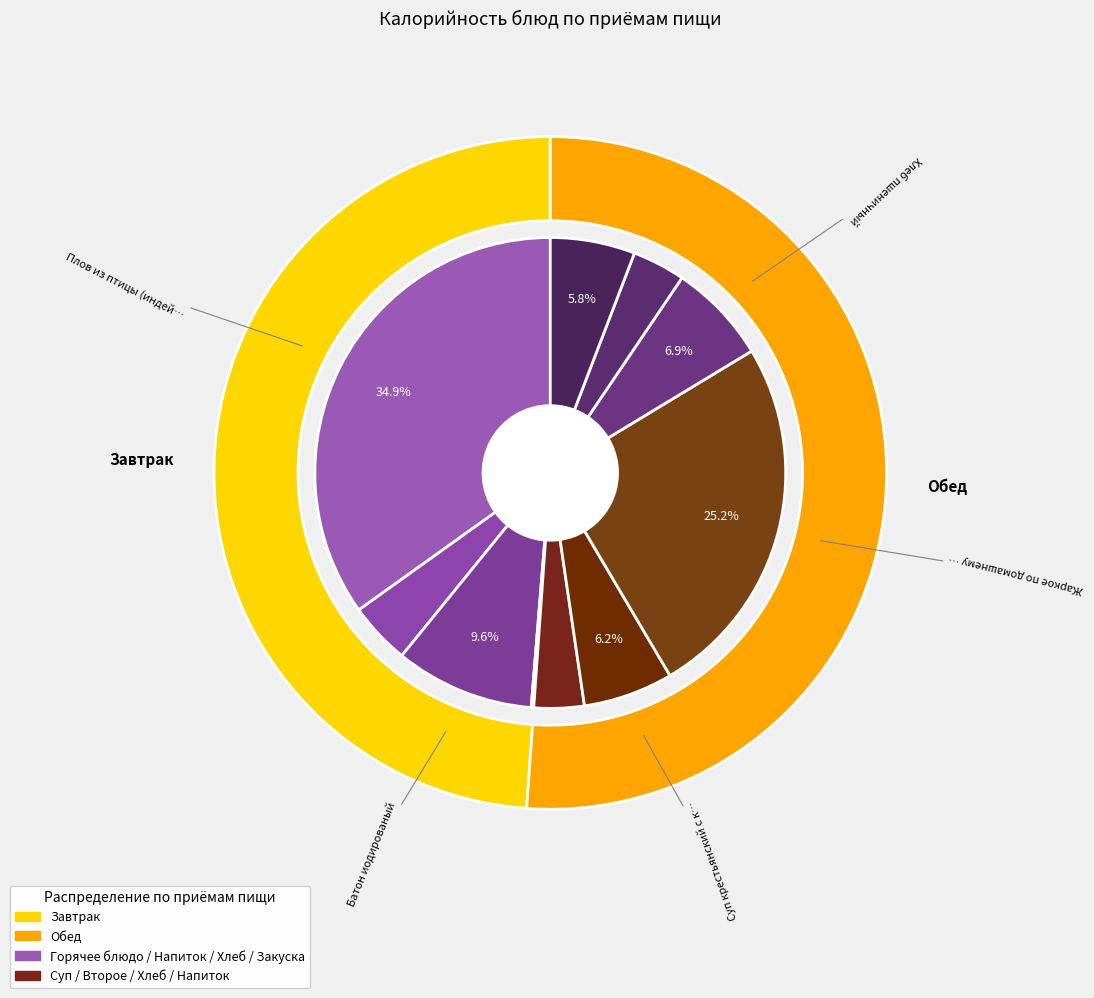

How much of the chart is everything except Жаркое по домашнему (свинина)?

74.8%